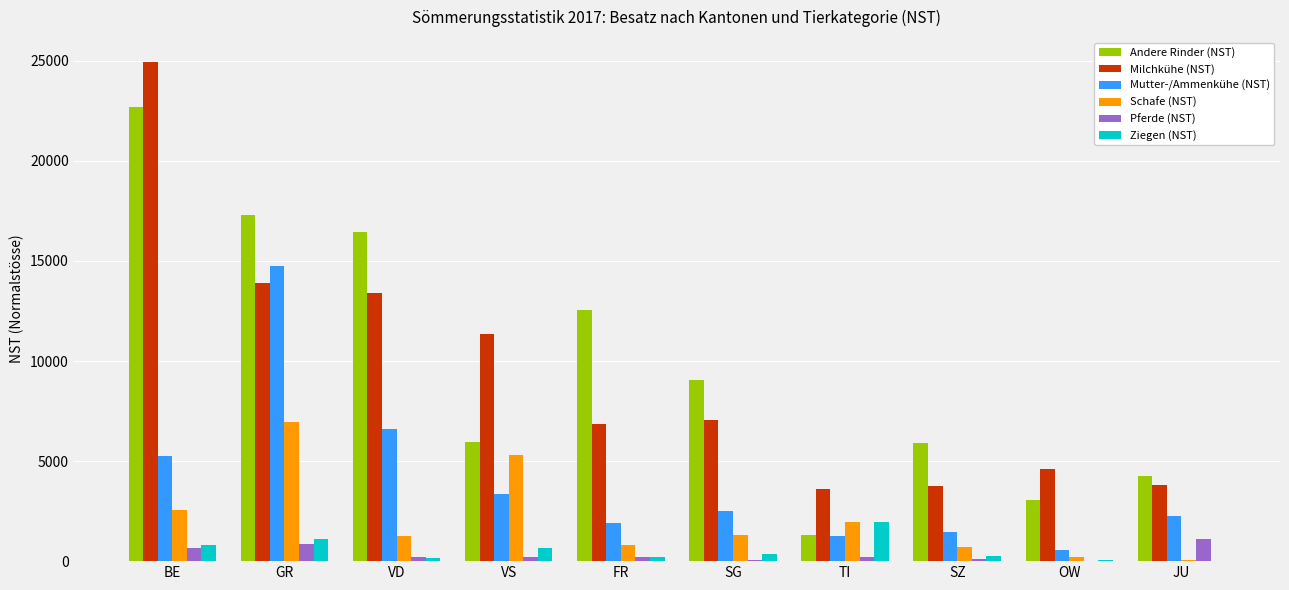

How many distinct data groups are displayed?

6